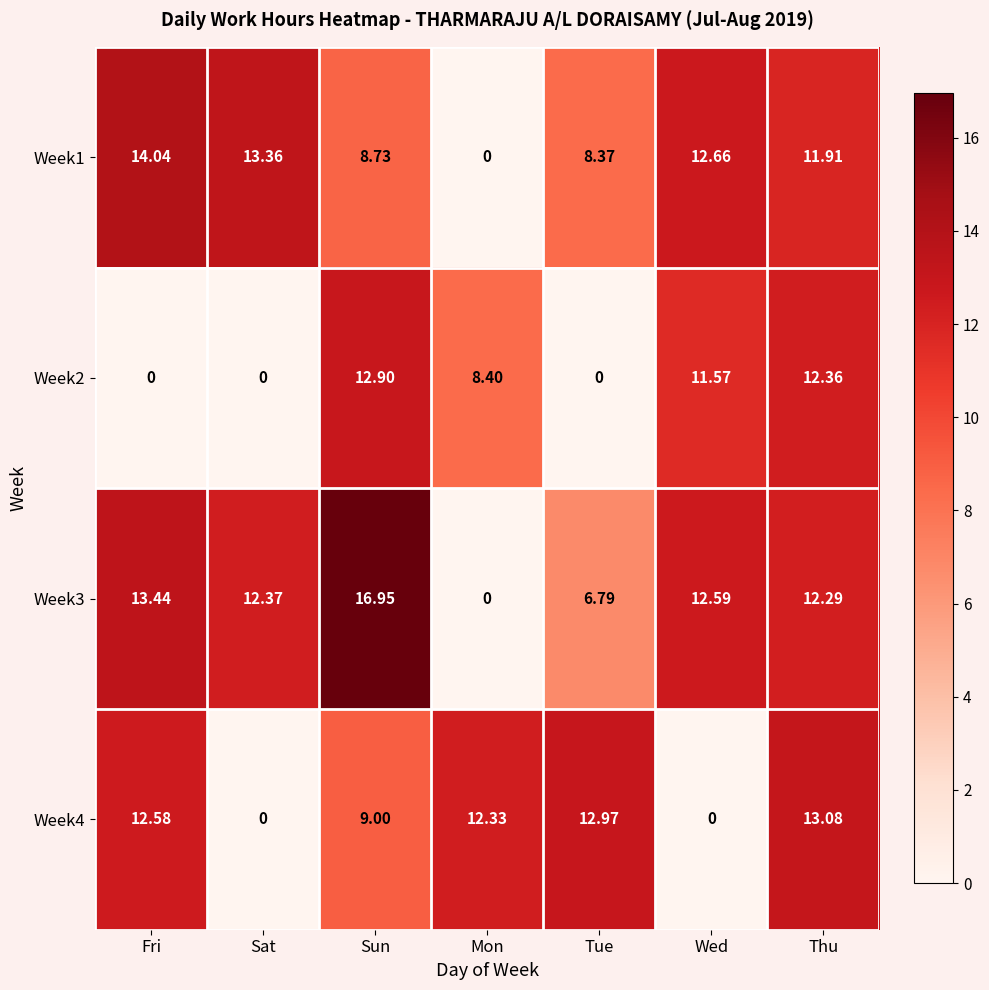

How many distinct data groups are displayed?

4